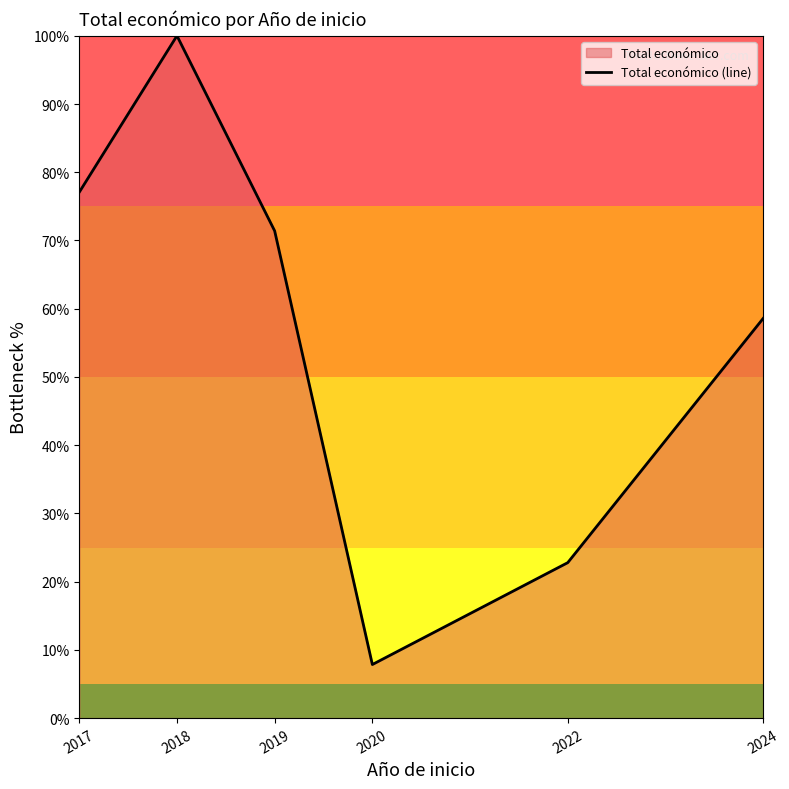

Where is the data nearest to the value 53?

2024